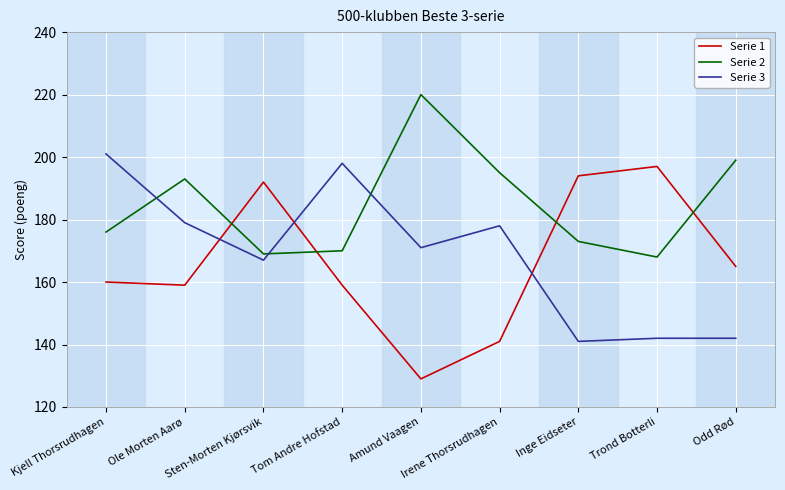

Reading left to right, list all the values displayed in this chart.

Serie 1: 160	159	192	159	129	141	194	197	165
Serie 2: 176	193	169	170	220	195	173	168	199
Serie 3: 201	179	167	198	171	178	141	142	142